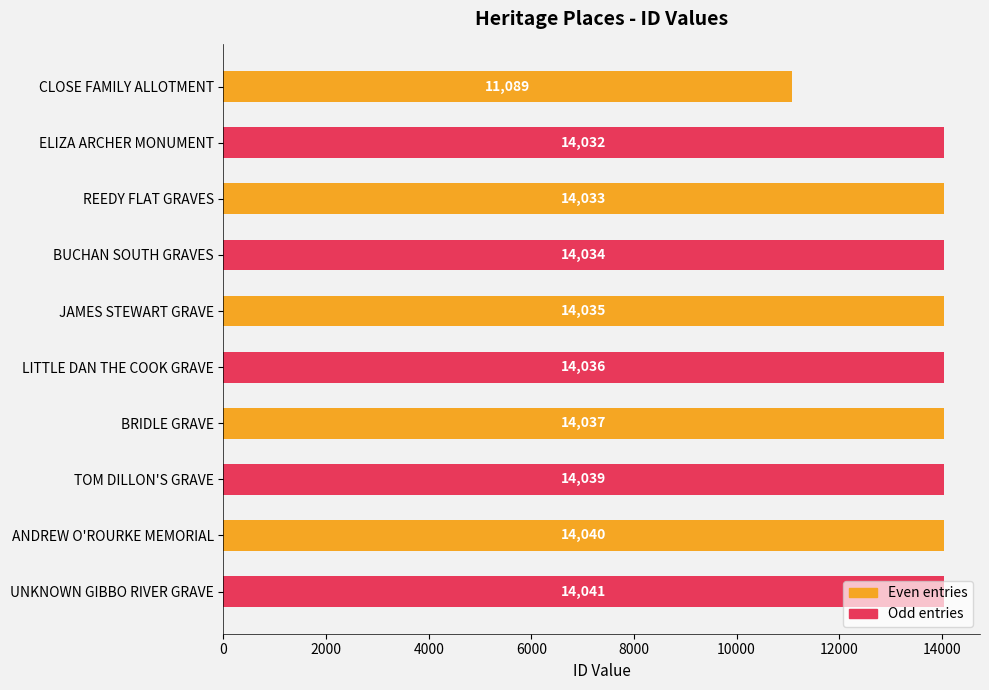

What is the label of the 4th bar from the top?

BUCHAN SOUTH GRAVES